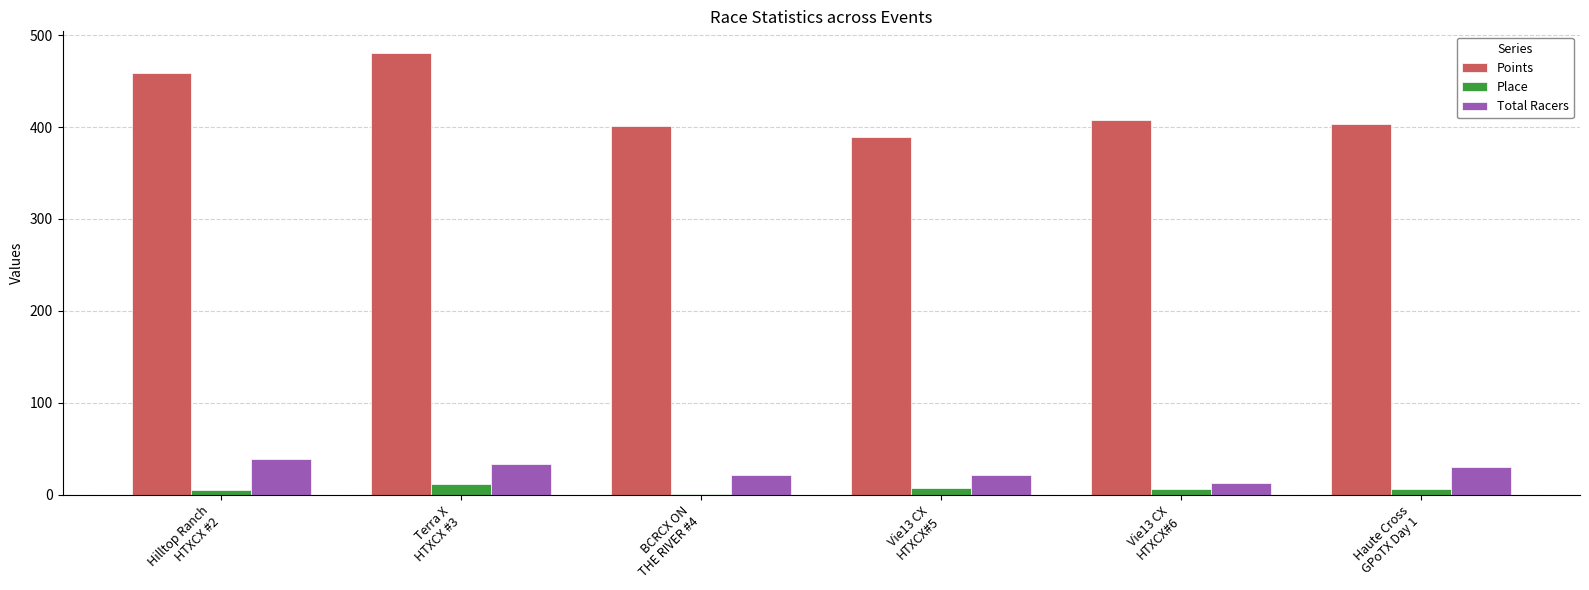

What is the highest value of the Place series?

12.0